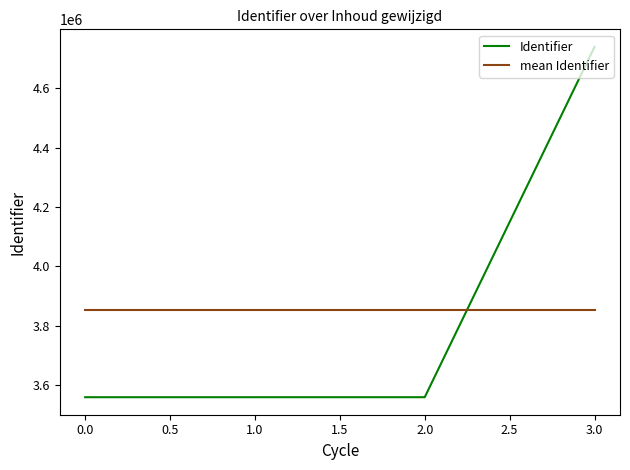

At which category is the sum across all series the highest?

3.0